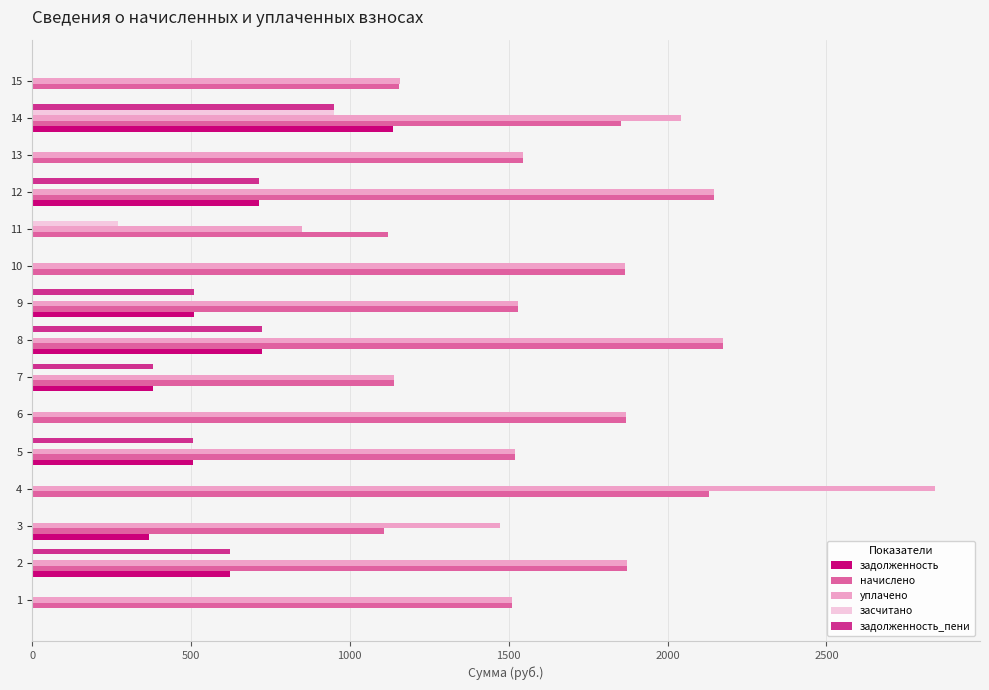

What is the total value across all series at 2?

4994.6